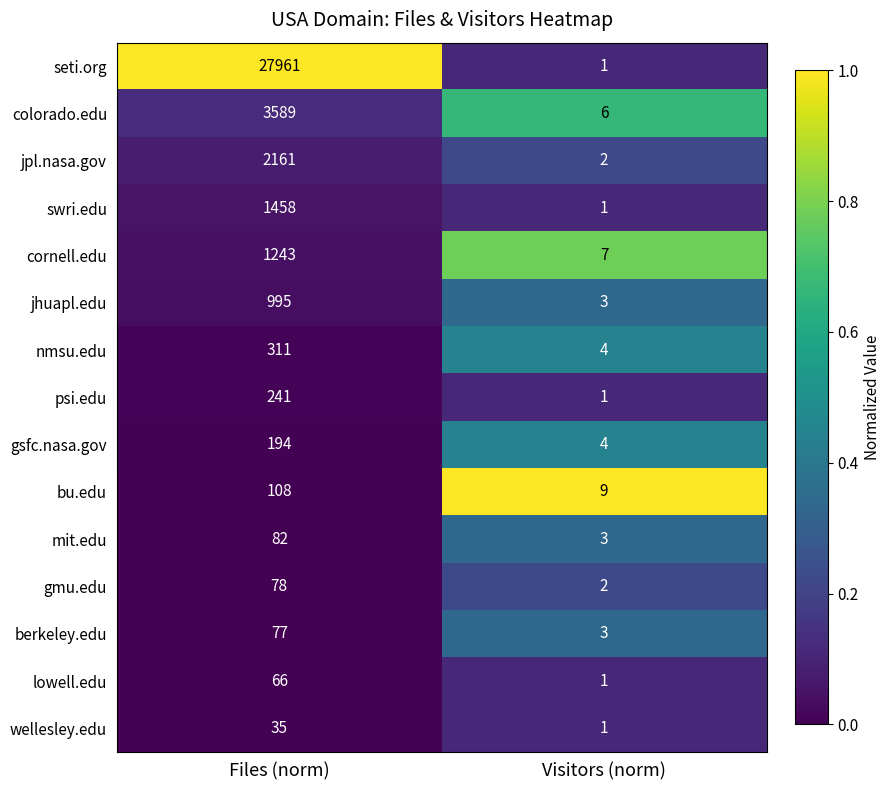

Is the value of cornell.edu at Files (norm) greater than the value of gmu.edu at Files (norm)?

Yes